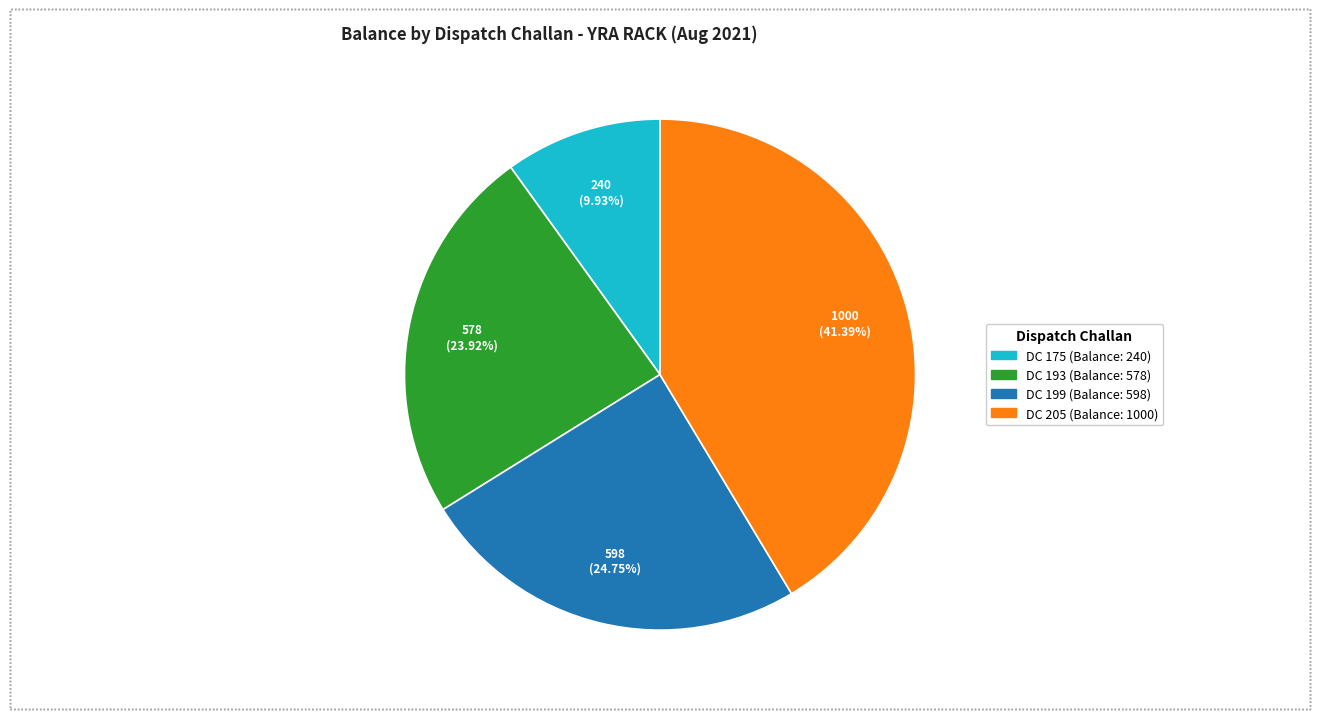

Between DC 205 (Balance: 1000) and DC 199 (Balance: 598), which is larger?

DC 205 (Balance: 1000)